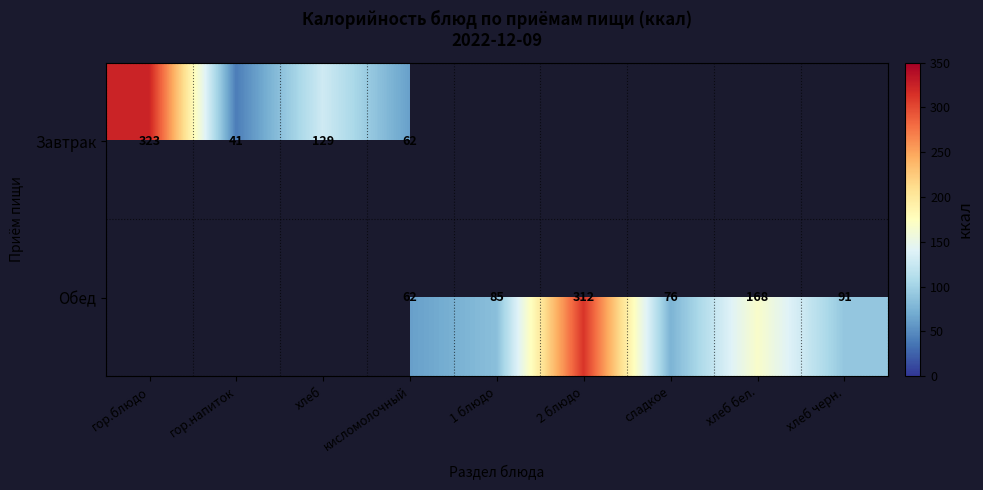

True or false: Завтрак has a value of 88 at хлеб.

False